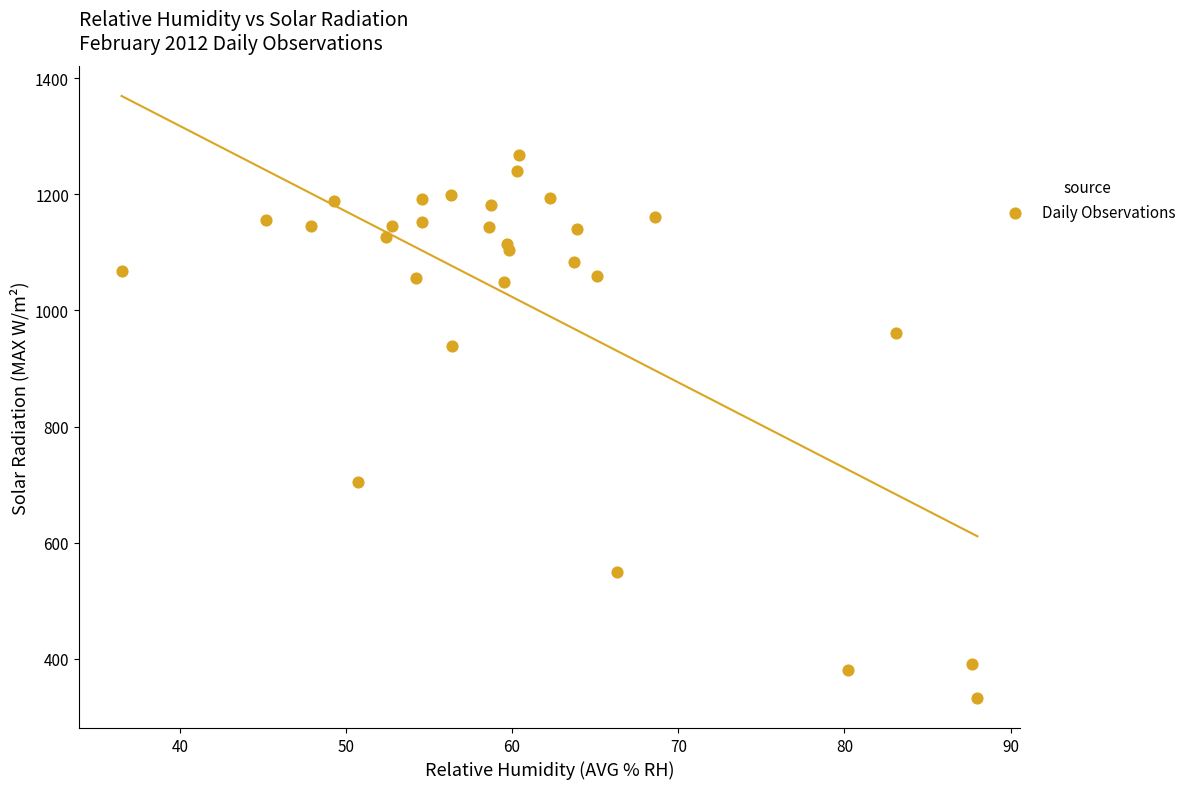

What Y value in the scatter plot is closest to 800?

705.3